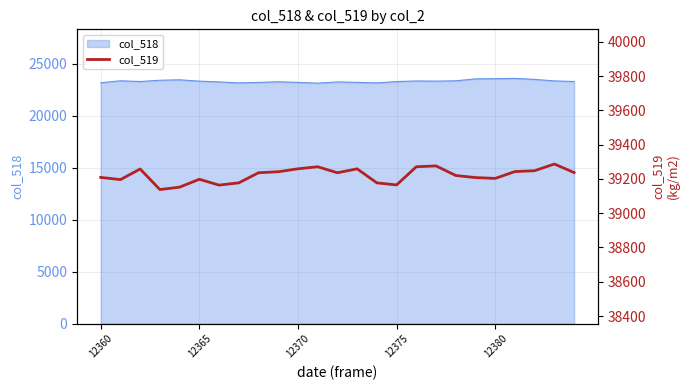

The chart shows a value of 39198 at 12365. True or false?

True